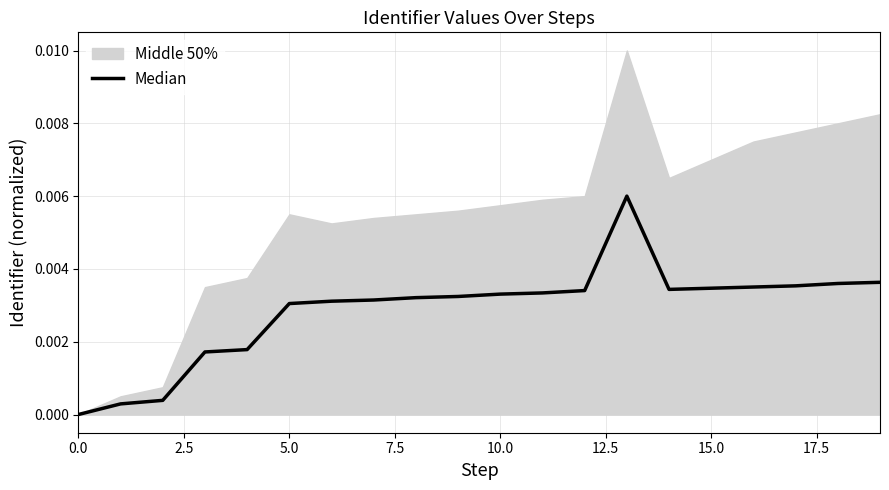

Which has a higher value, 7.5 or 14?

14